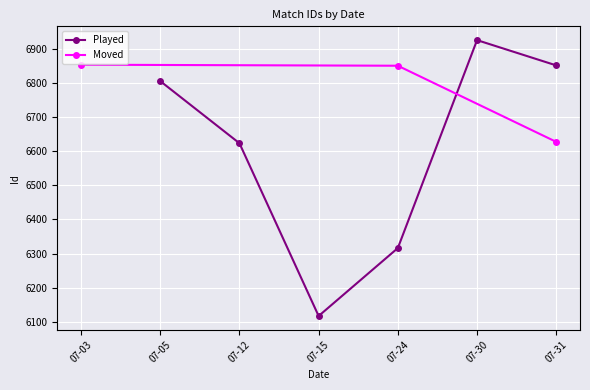

Which category has the highest value in the Played series?

07-30